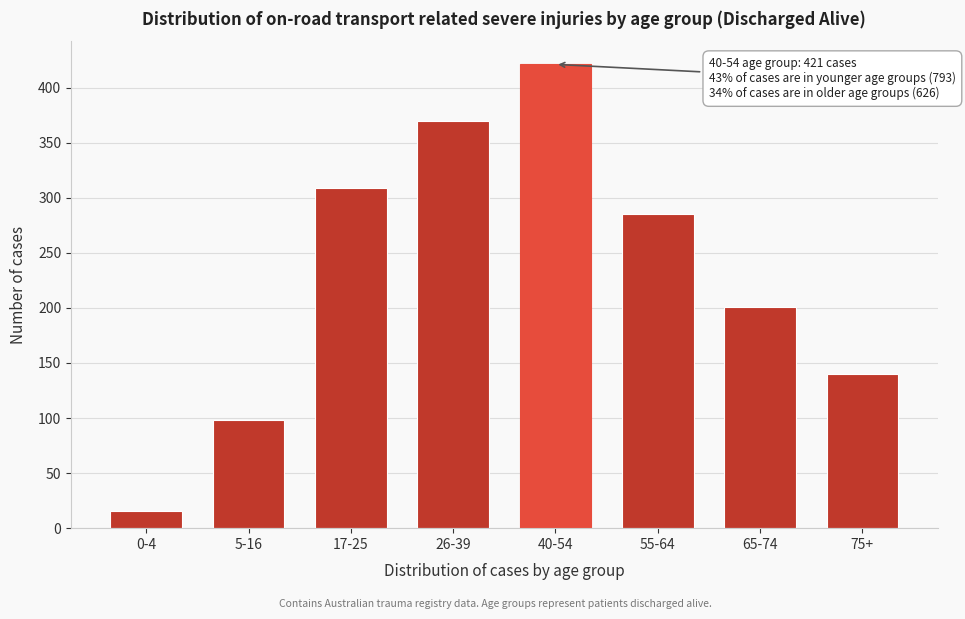

Reading left to right, transcribe all the data shown in this chart.

16	98	309	370	421	285	201	140